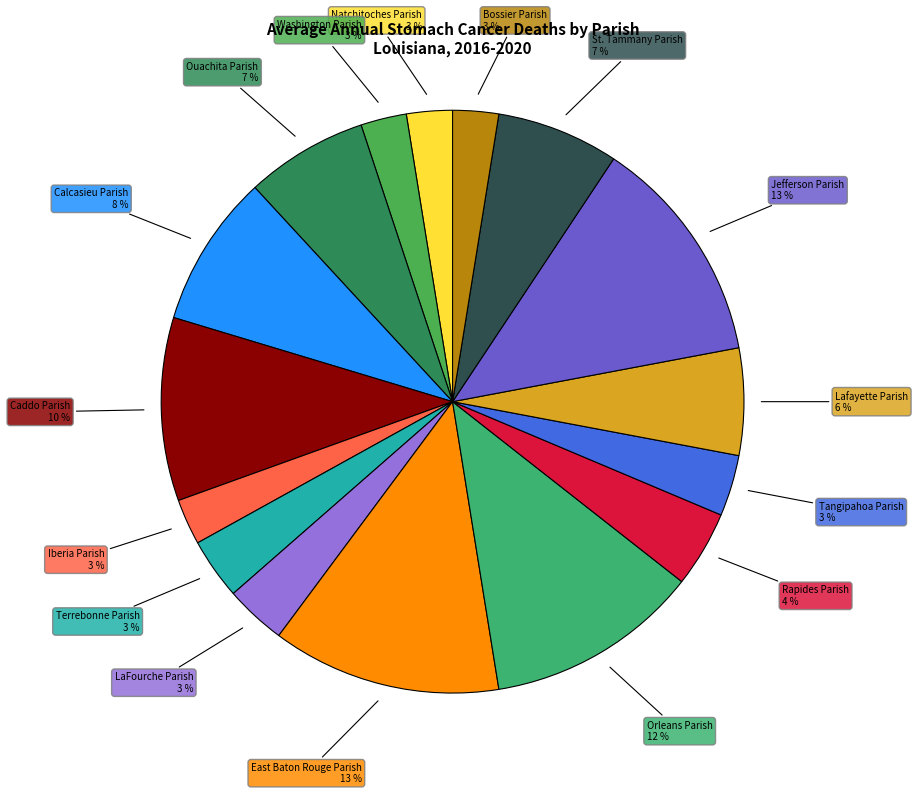

Count the number of slices in the pie.

16